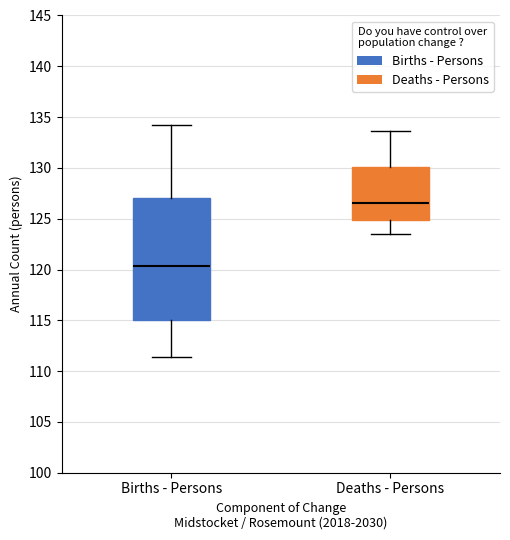

Comparing the boxes themselves (not the whiskers), which one is the tallest?

Births - Persons